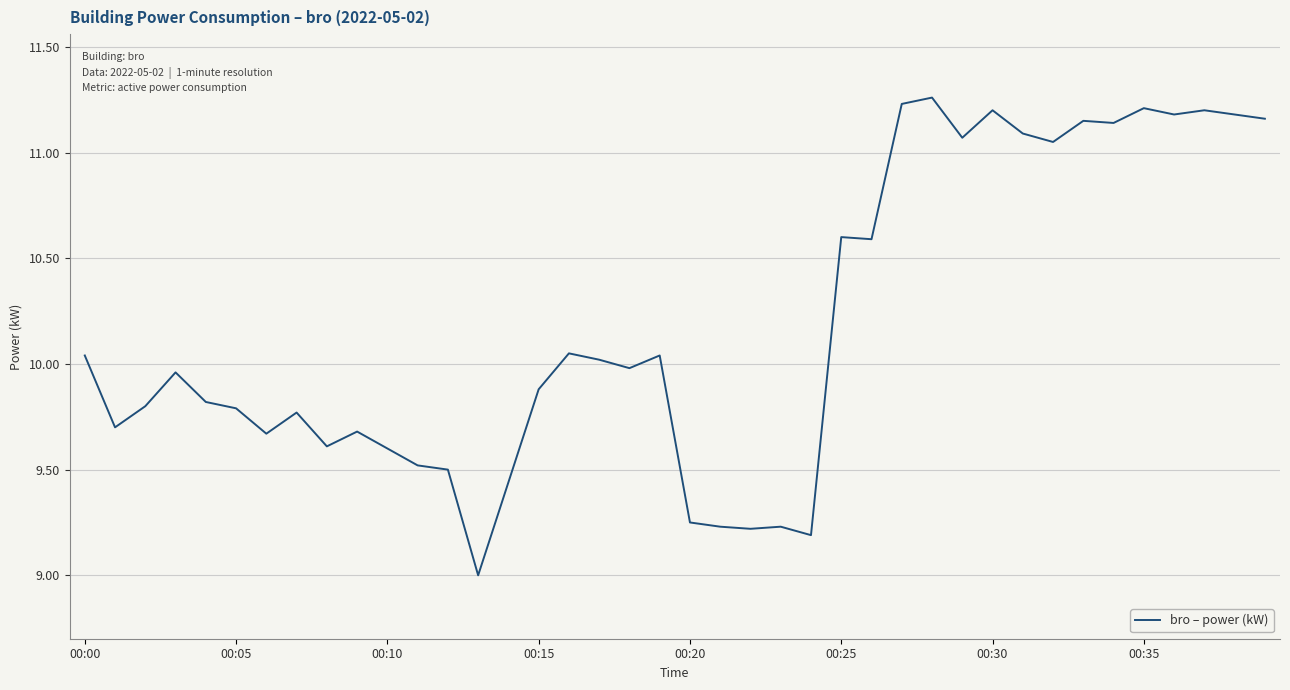

What is the difference between the maximum and minimum values?

2.3